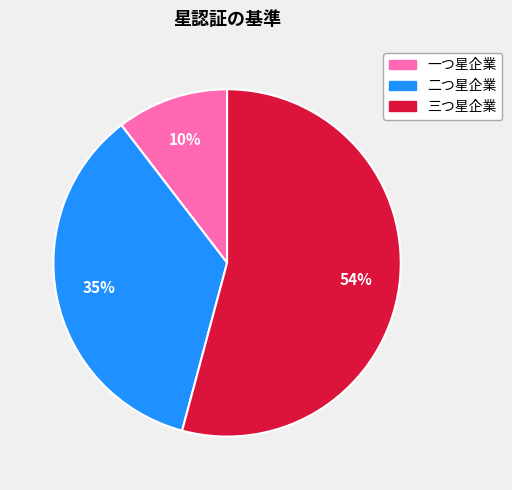

Count the number of slices in the pie.

3